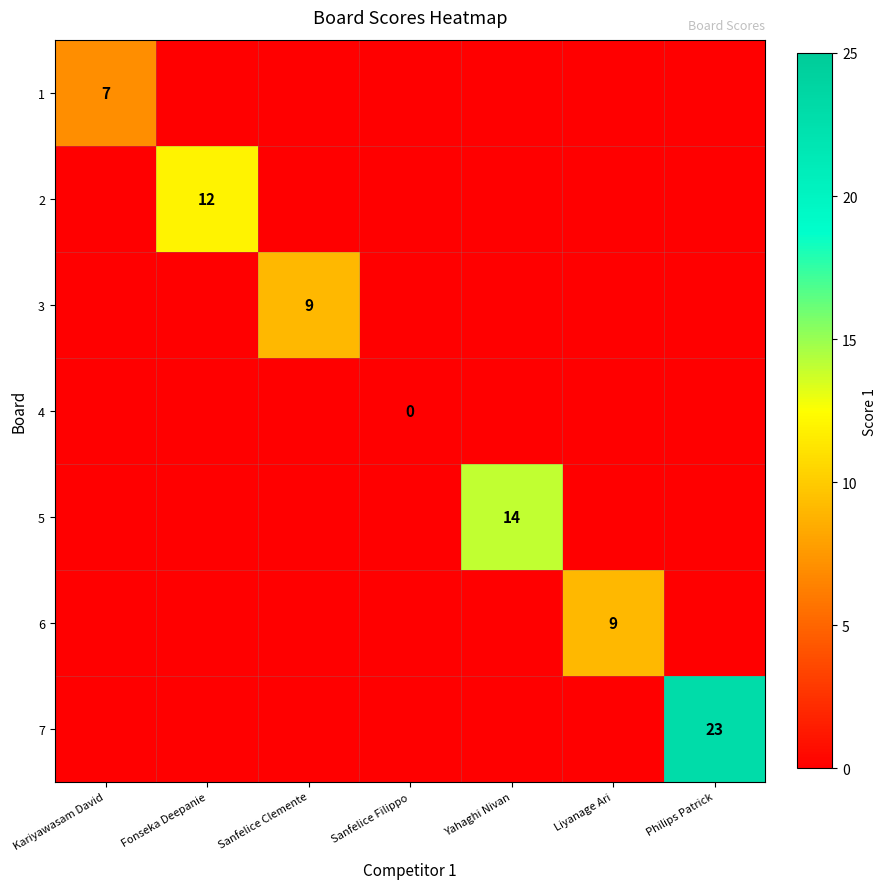

Which has a higher value, Philips Patrick or Sanfelice Clemente?

Philips Patrick